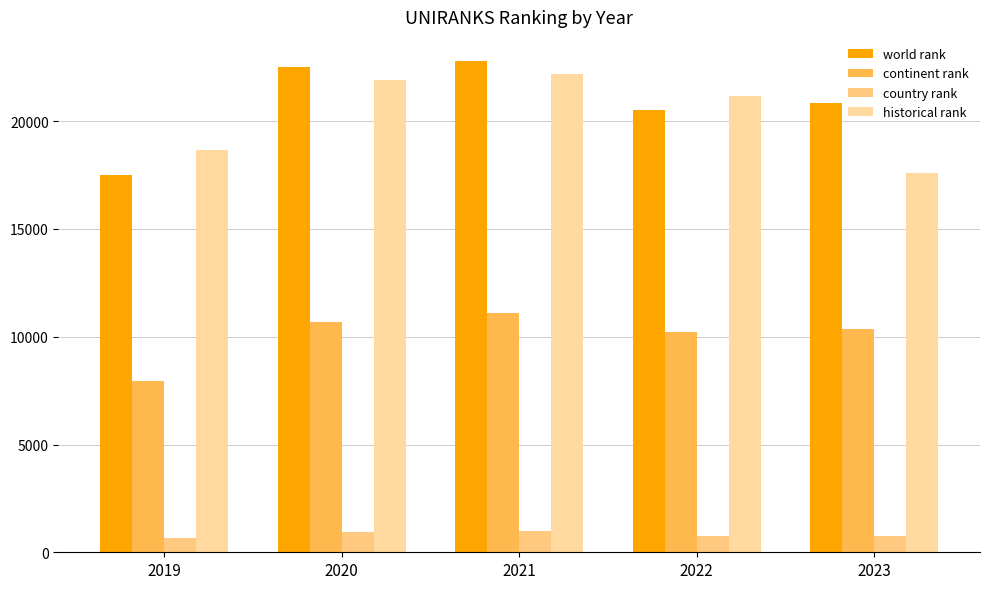

Which series has the largest total across all categories?

world rank